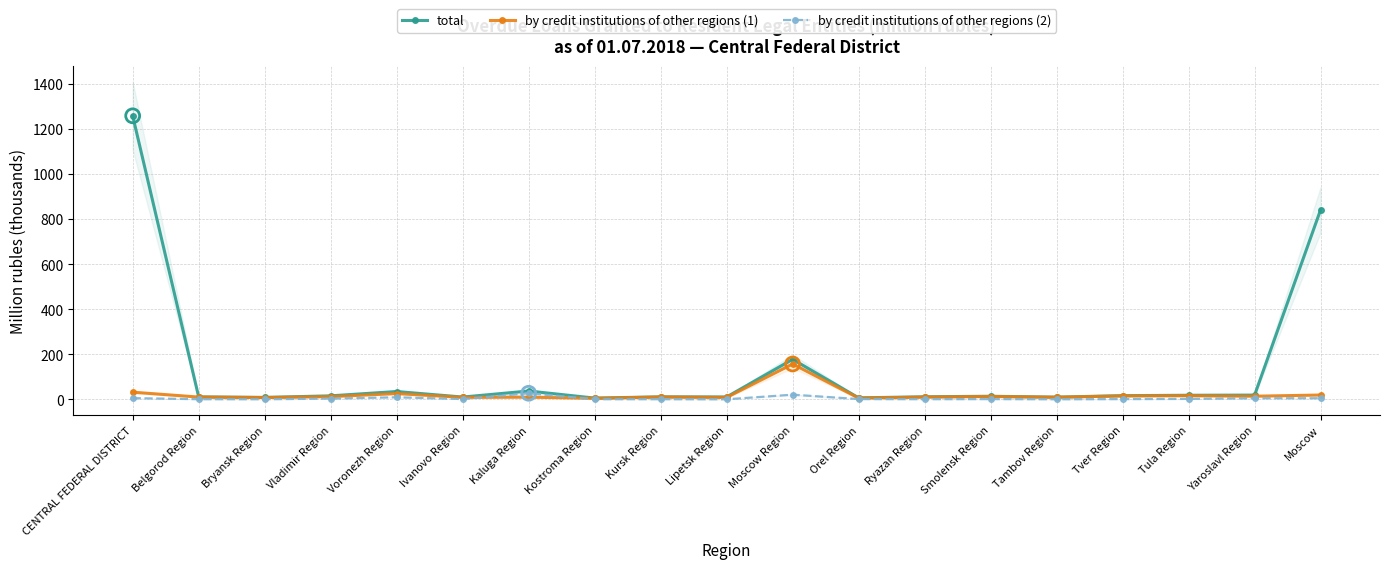

Which series has the largest total across all categories?

total